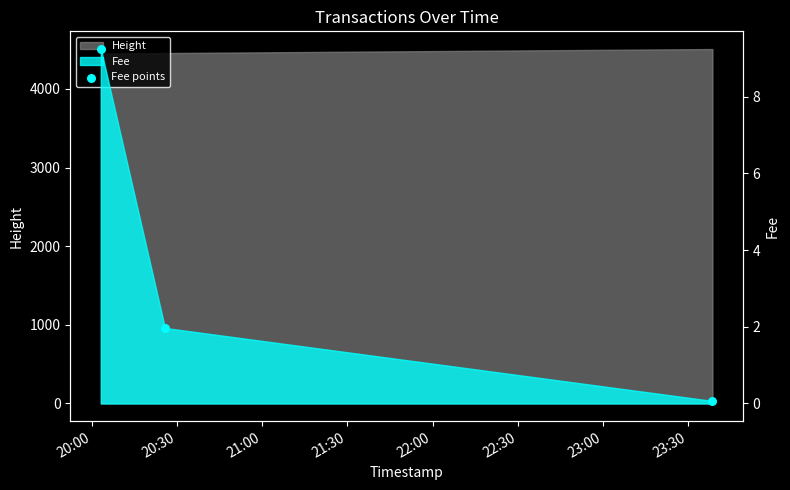

Which has a higher value, 21:00 or 20:00?

20:00